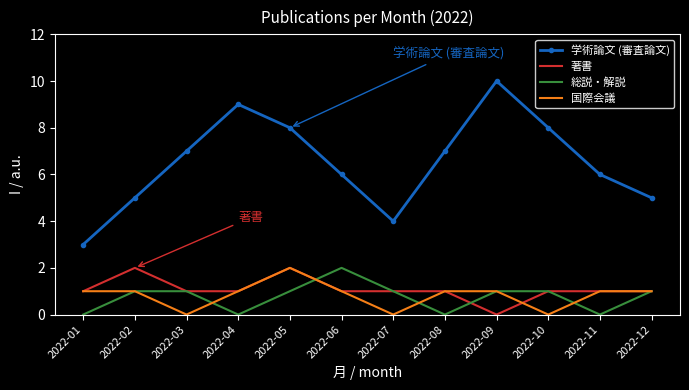

What is the total value across all series at 2022-02?

9